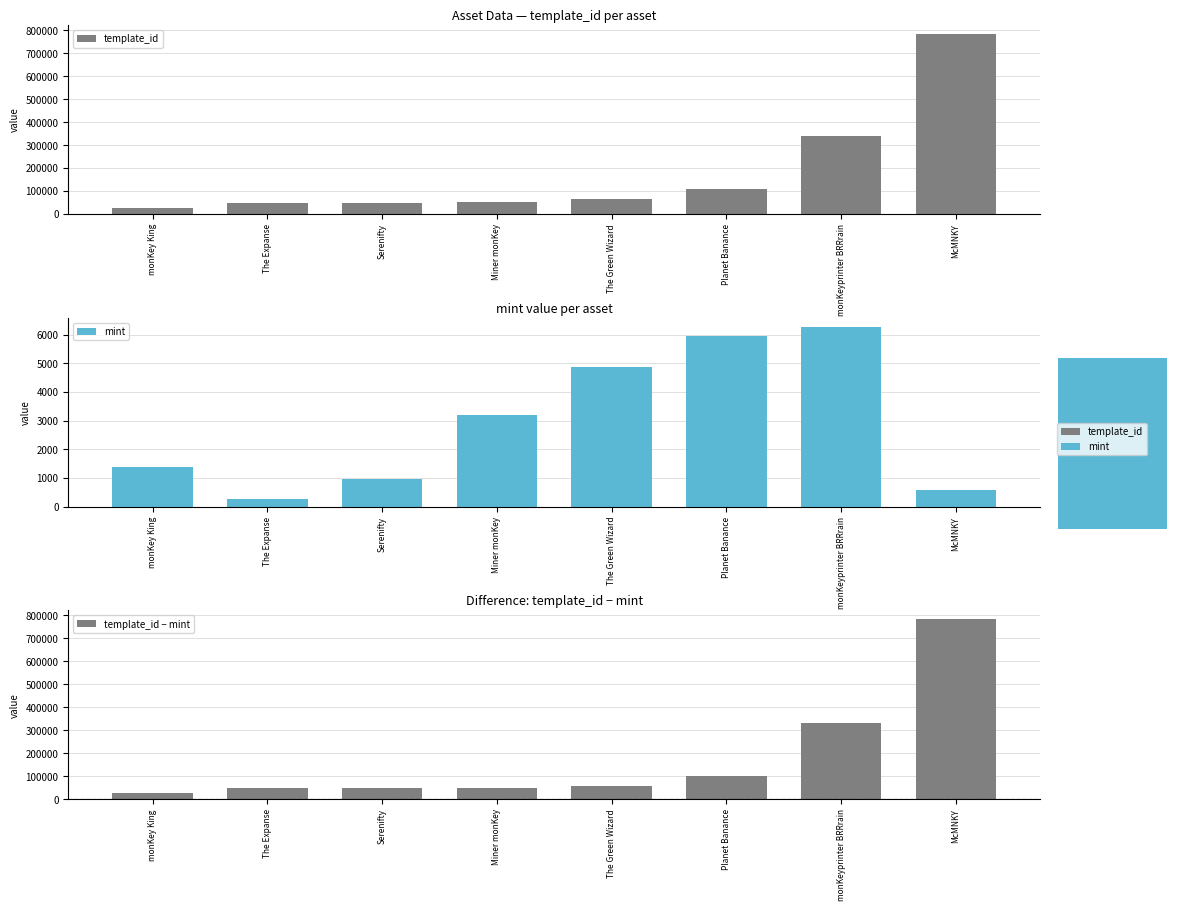

What is the lowest value of the template_id series?

26402